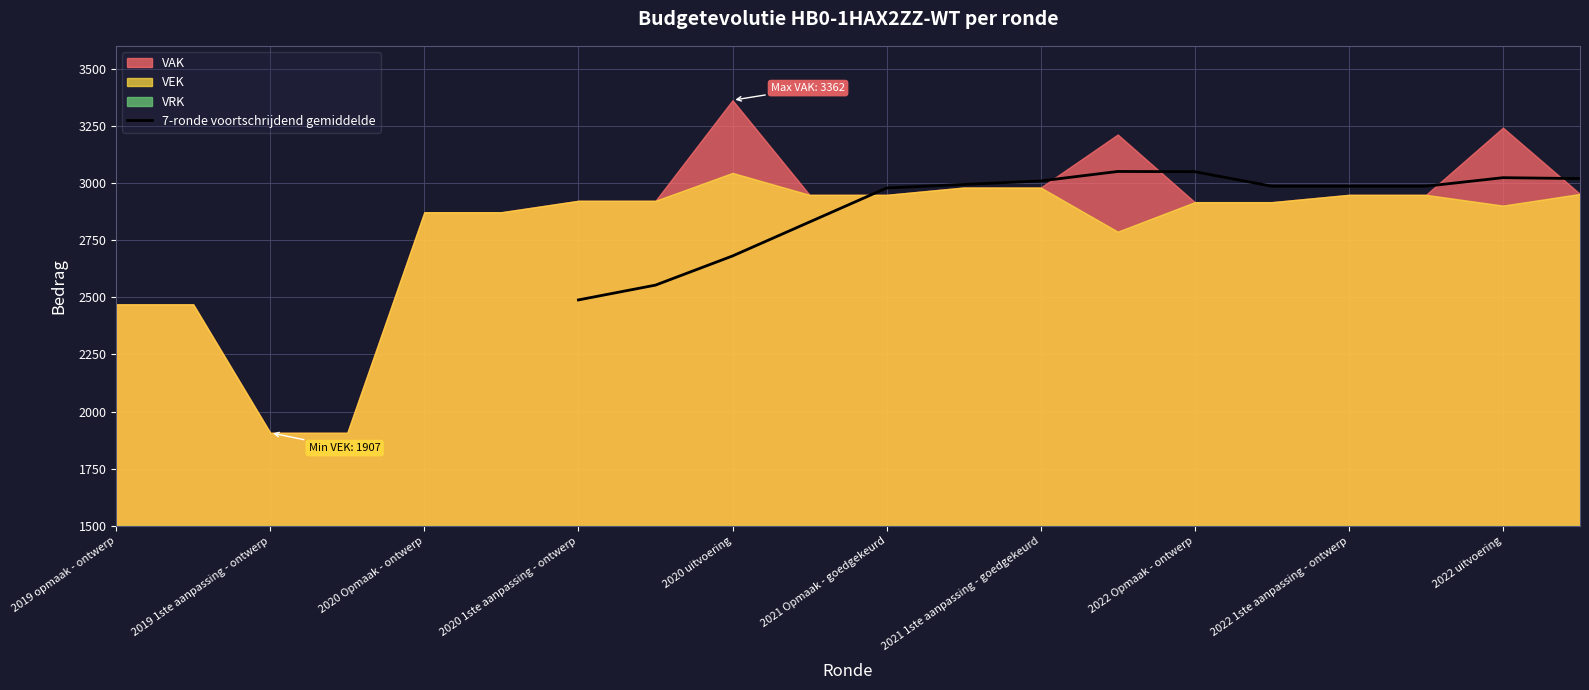

Which category has the lowest value in the 7-ronde voortschrijdend gemiddelde series?

2020 1ste aanpassing - ontwerp